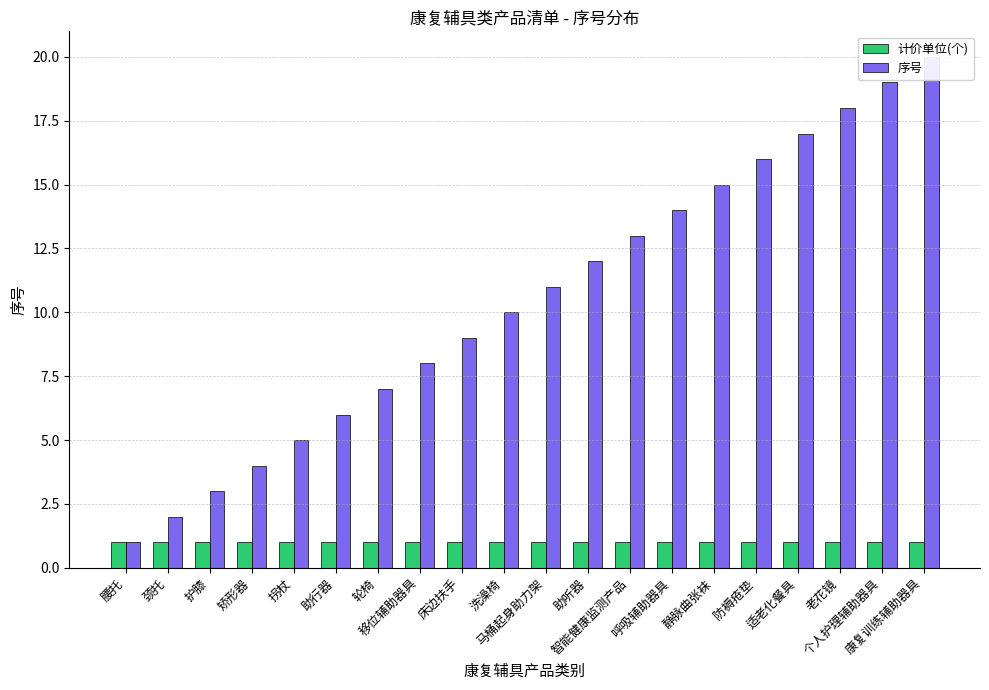

Is it true that 序号 equals 17 at 适老化餐具?

True